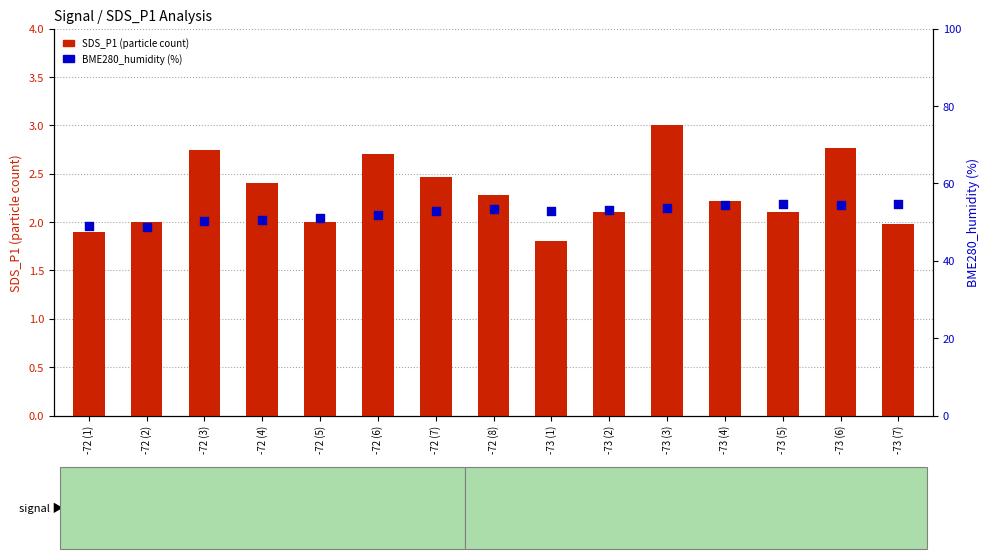

Which series reaches the minimum Y coordinate?

SDS_P1 (particle count)